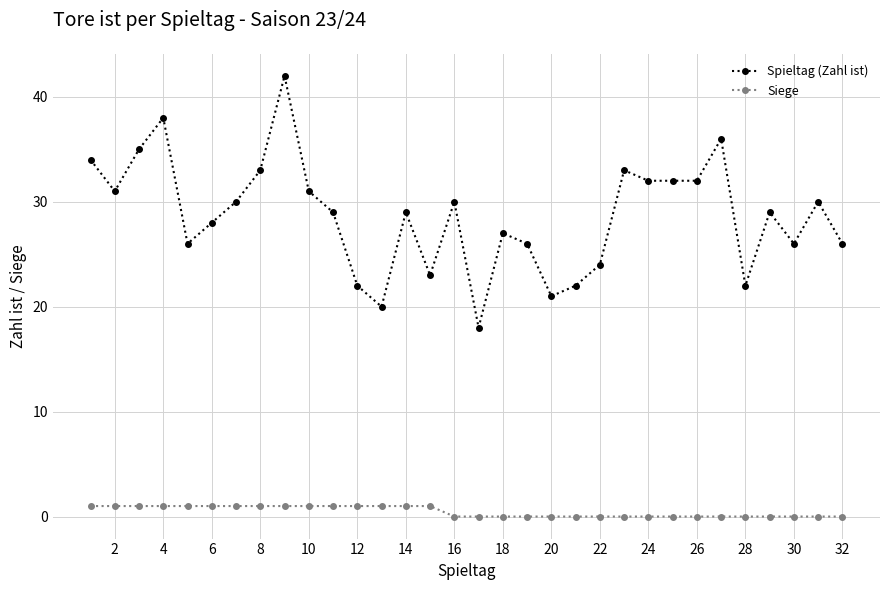

Count the number of data series in this chart.

2